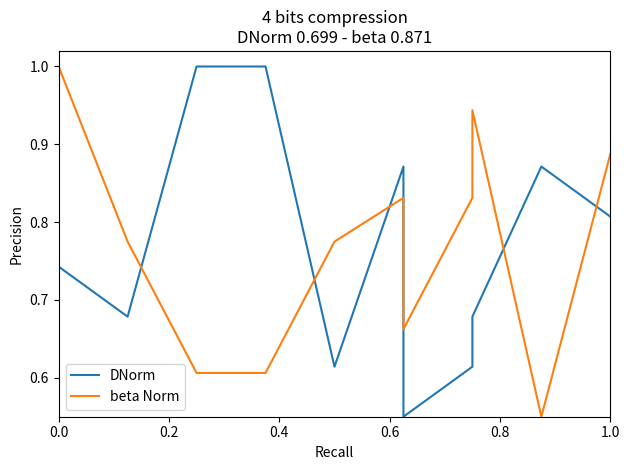

What is the average value of the beta Norm series?

0.8